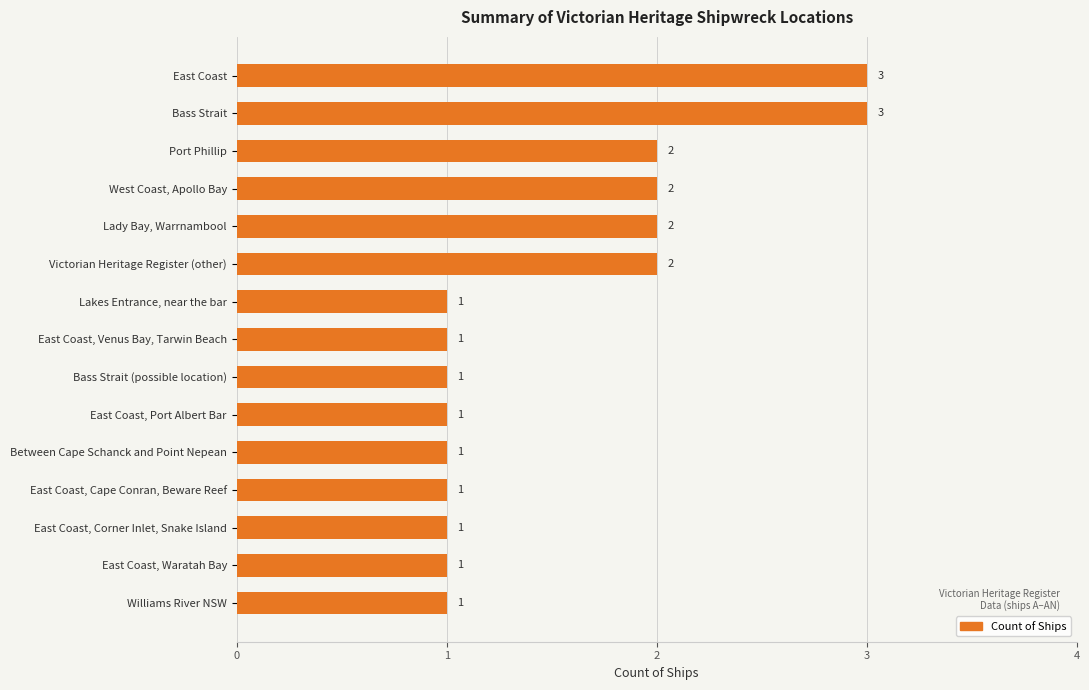

Reading top to bottom, extract all data points from this chart.

East Coast=3	Bass Strait=3	Port Phillip=2	West Coast, Apollo Bay=2	Lady Bay, Warrnambool=2	Victorian Heritage Register (other)=2	Lakes Entrance, near the bar=1	East Coast, Venus Bay, Tarwin Beach=1	Bass Strait (possible location)=1	East Coast, Port Albert Bar=1	Between Cape Schanck and Point Nepean=1	East Coast, Cape Conran, Beware Reef=1	East Coast, Corner Inlet, Snake Island=1	East Coast, Waratah Bay=1	Williams River NSW=1